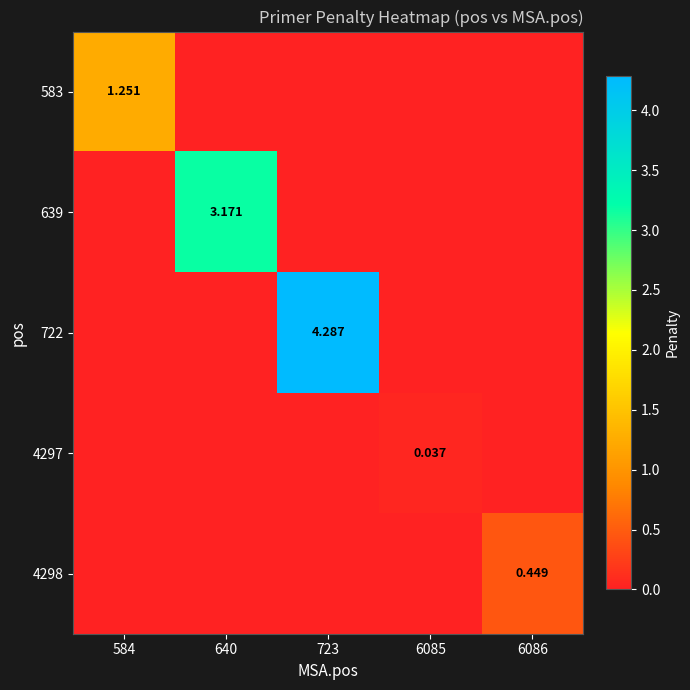

At which label does 639 reach its minimum?

584